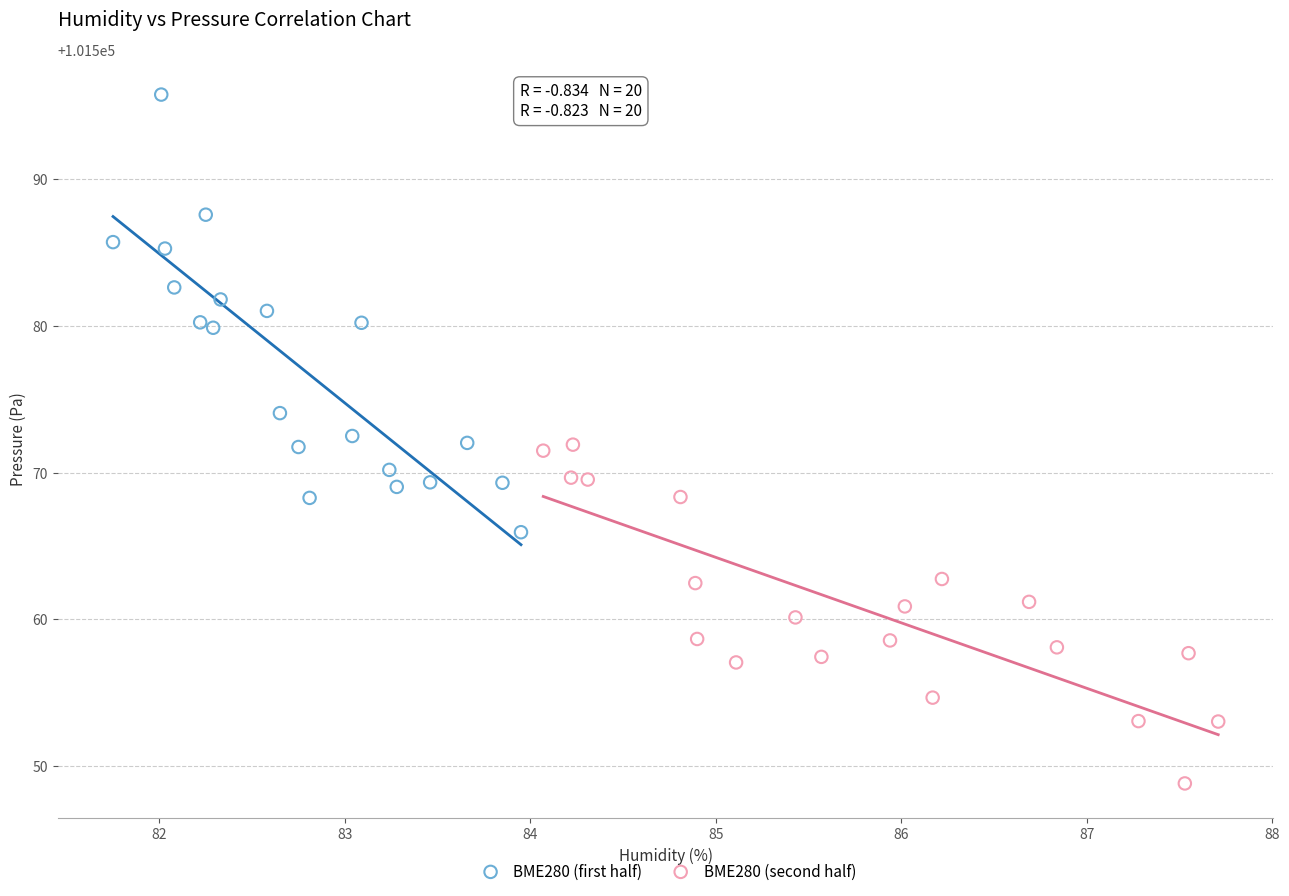

Which series reaches the minimum Y coordinate?

BME280 (second half)